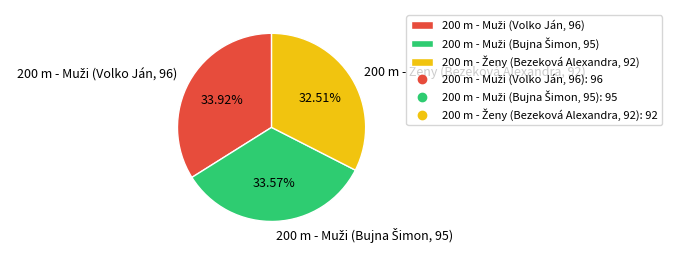

Is there any slice that represents more than half of the pie?

No